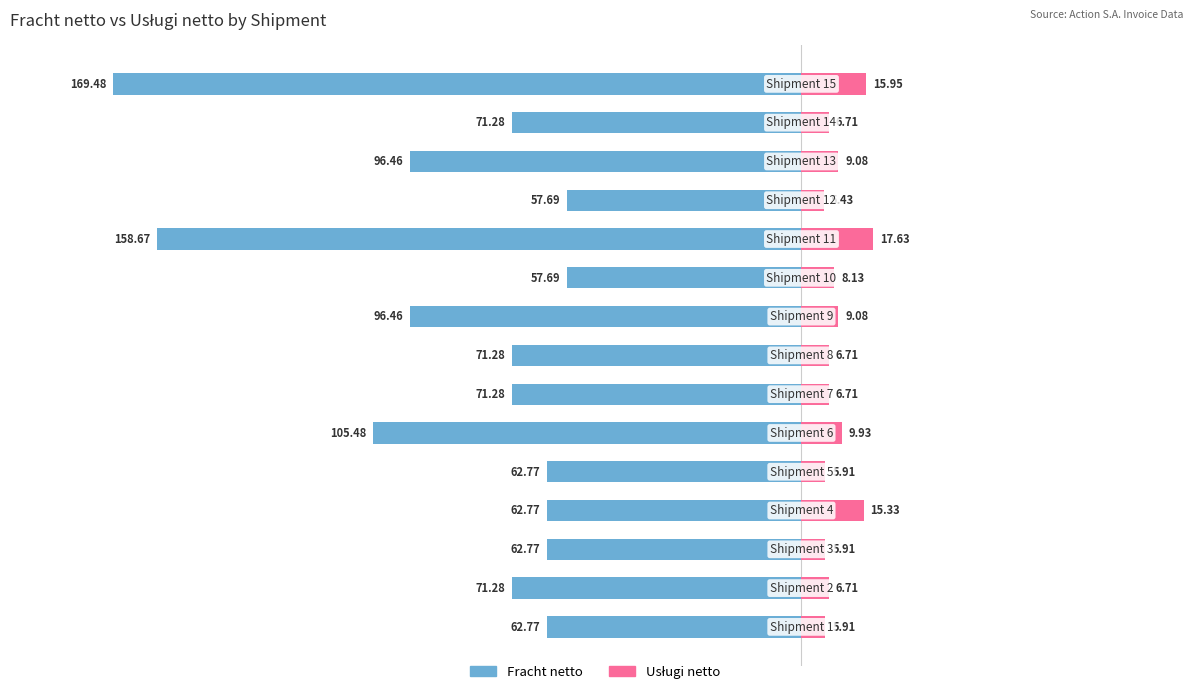

What are all the series names shown in the legend?

Fracht netto, Usługi netto